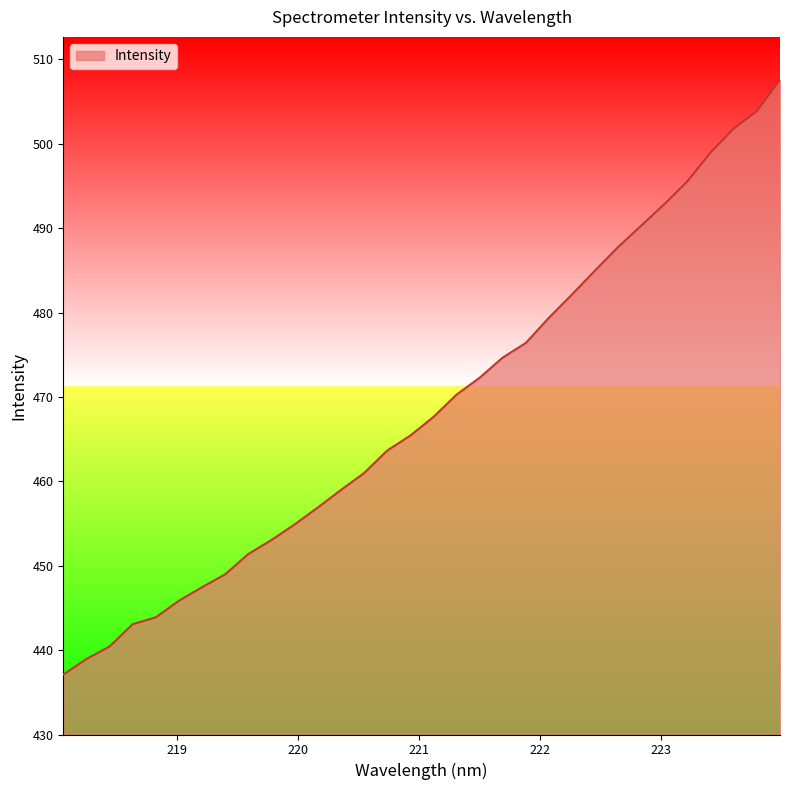

What is the maximum value shown in the chart?

507.6